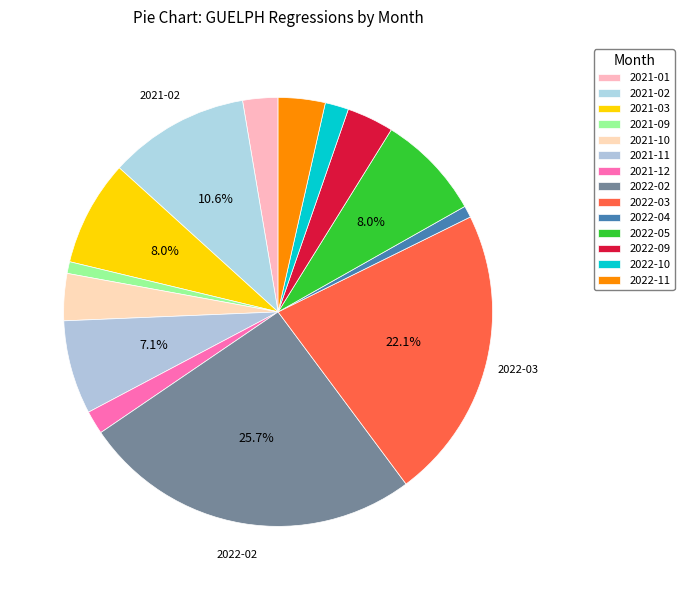

Count the number of slices in the pie.

14